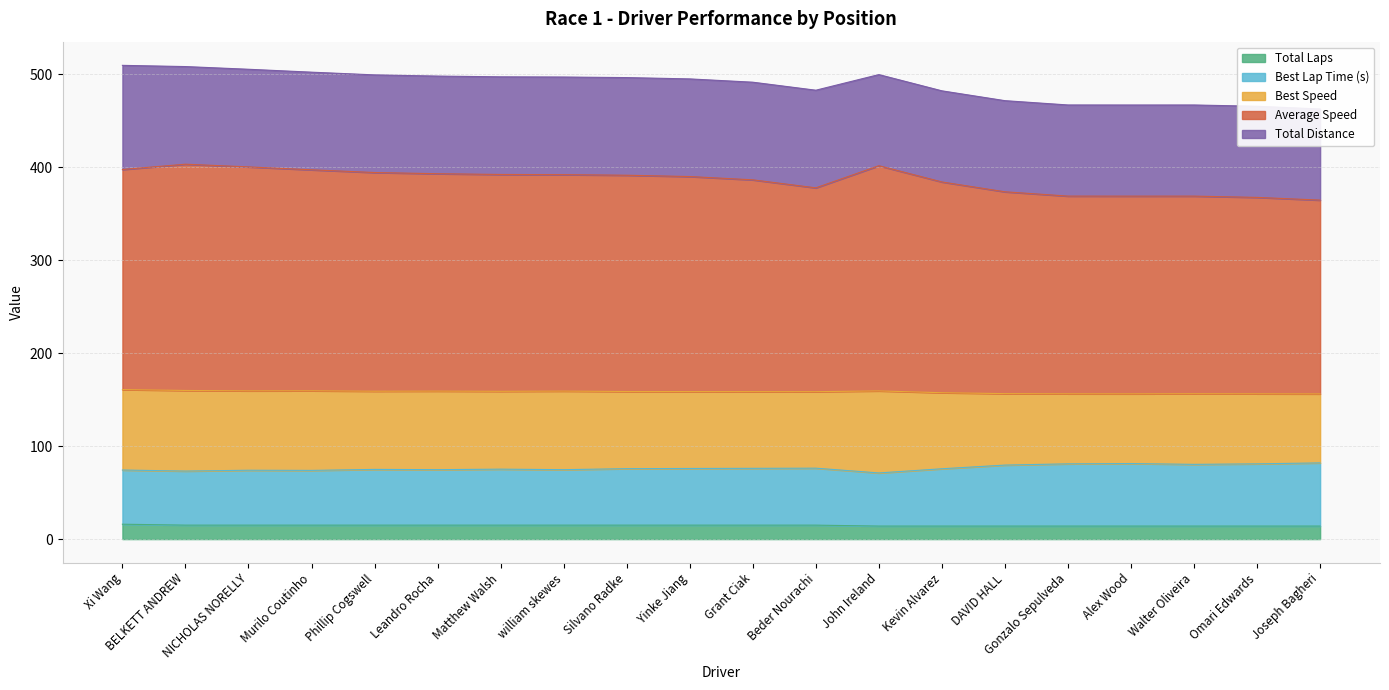

True or false: Total Laps has a value of 14 at Alex Wood.

True